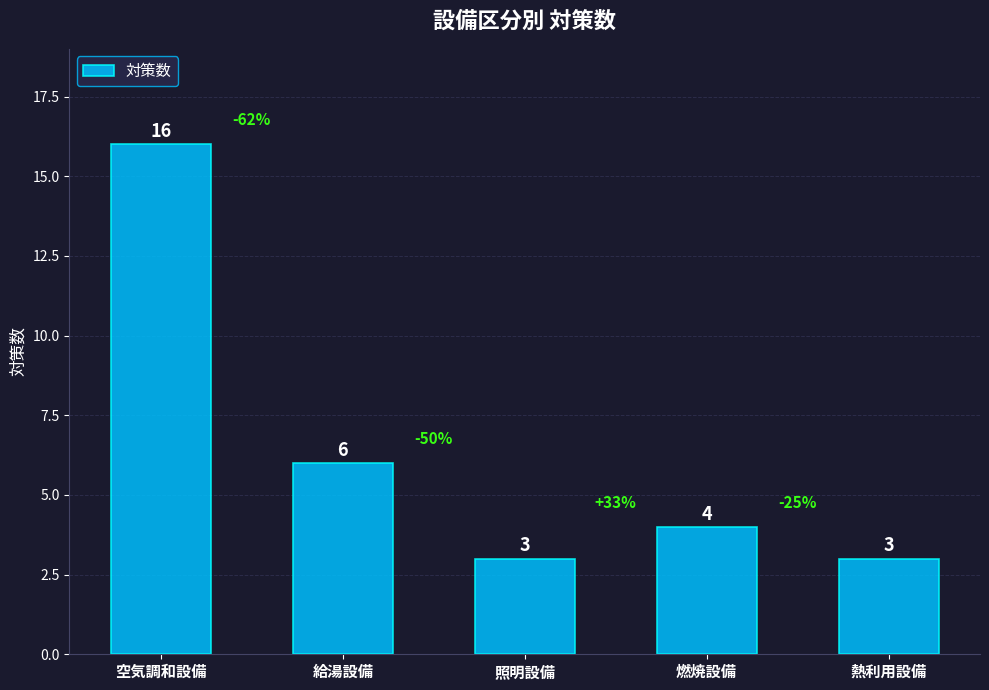

What is the ratio of the value at 燃焼設備 to the value at 給湯設備?

0.7